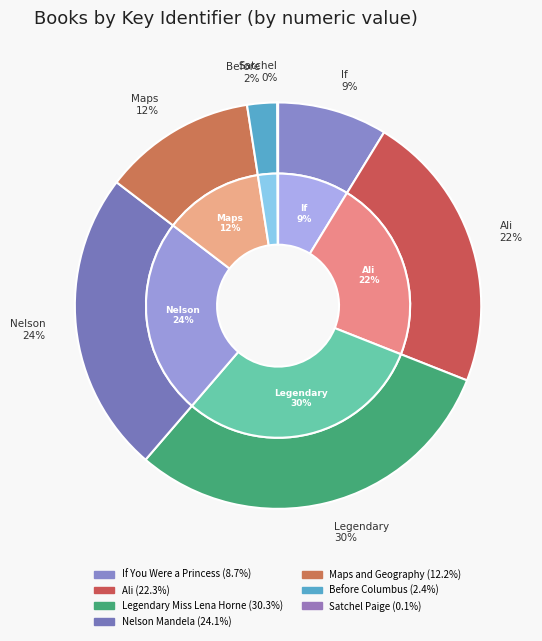

What is the ratio of the value at Nelson Mandela to the value at Legendary Miss Lena Horne?

0.8